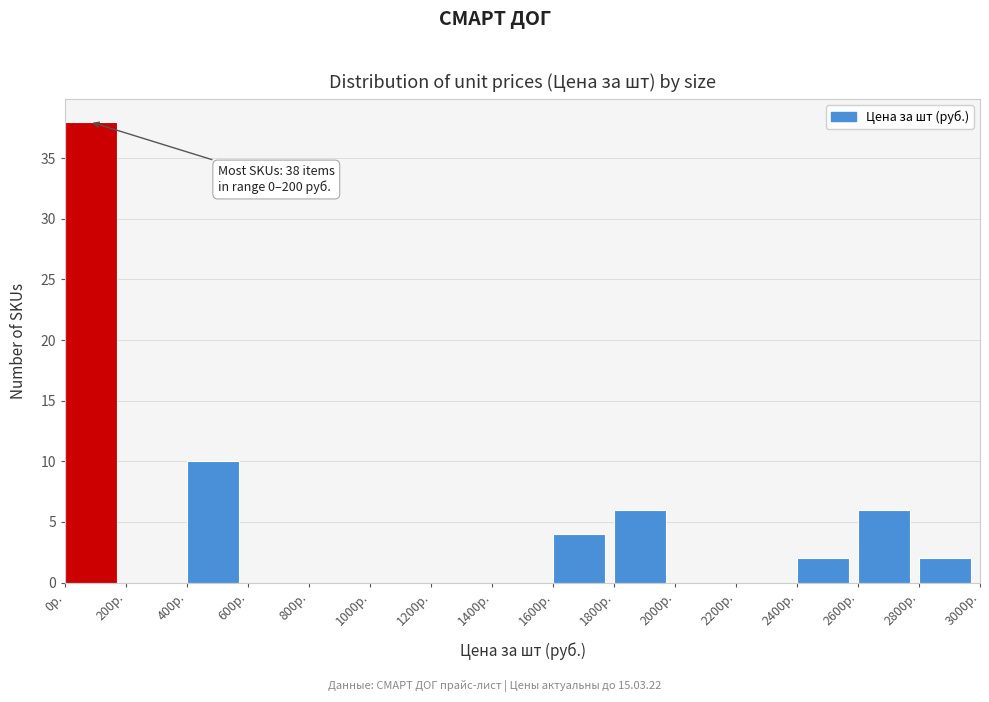

Which range on the x-axis has the tallest bar?

0 to 200